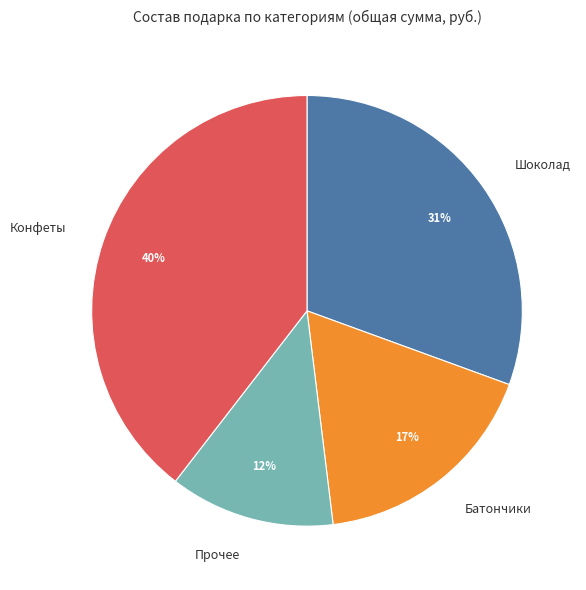

Is the sum of Шоколад and Конфеты greater than half?

Yes